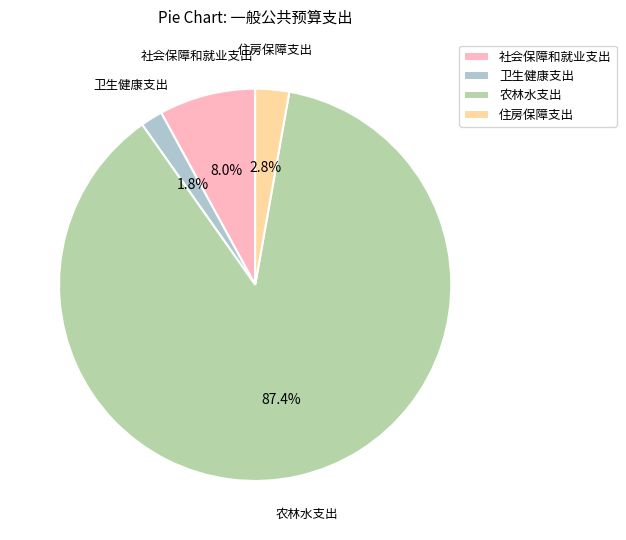

What percentage is the 住房保障支出 slice, to the nearest percent?

3%